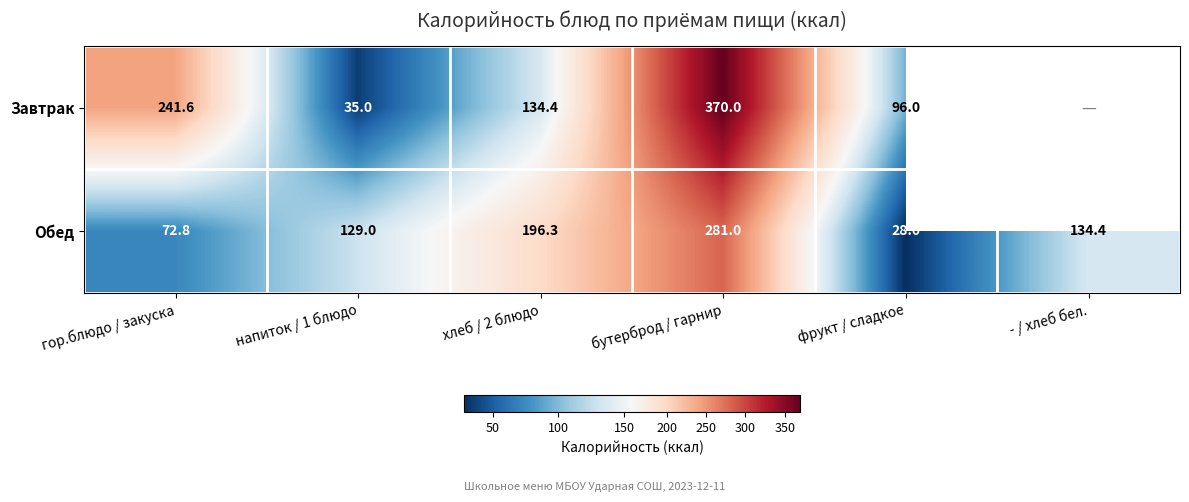

What is the minimum value for Обед?

28.0